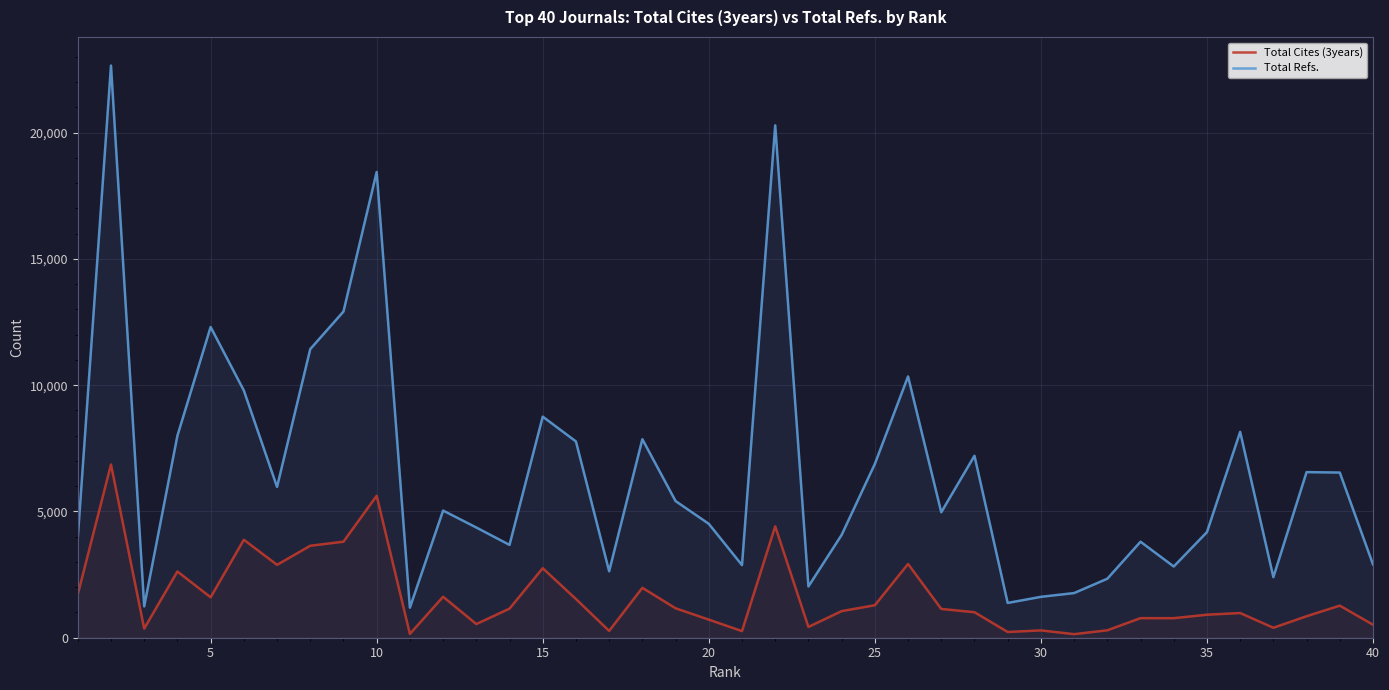

True or false: Total Cites (3years) and Total Refs. cross at least once.

False